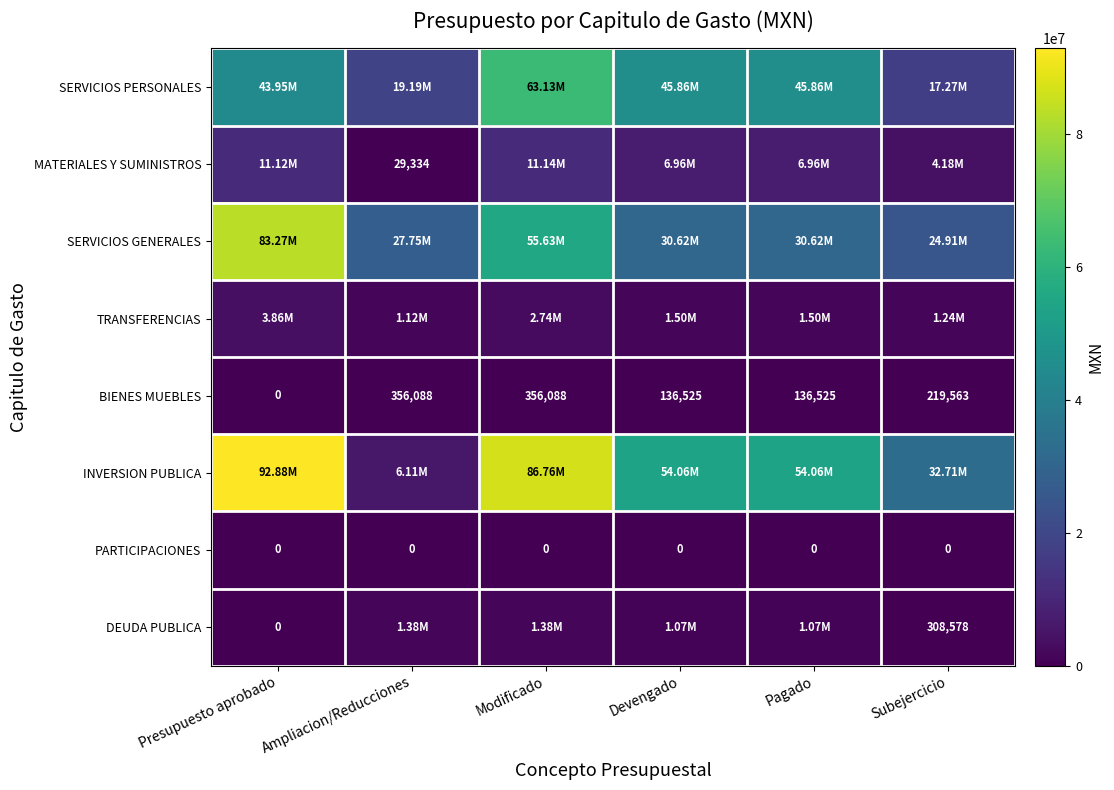

At how many categories does at least one series exceed 70432168?

2